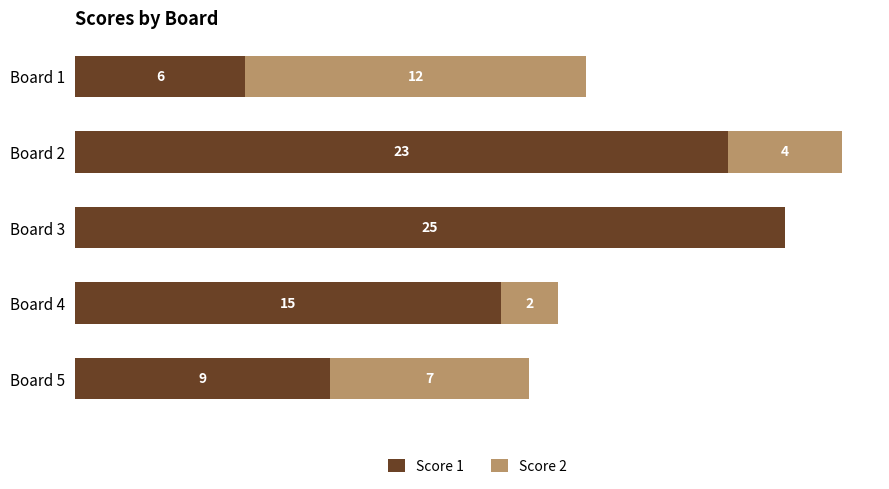

Where is Score 1 nearest to the value 15?

Board 4